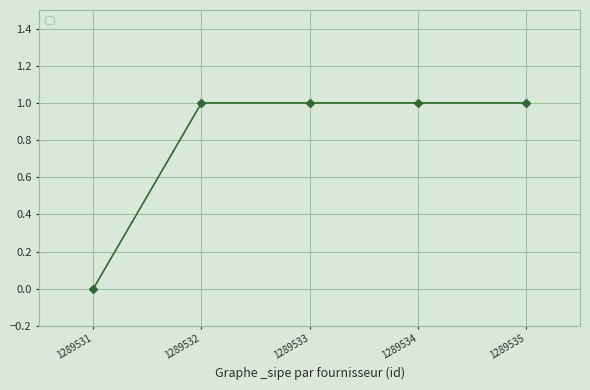

True or false: the data shows 0 at 1289531.

True